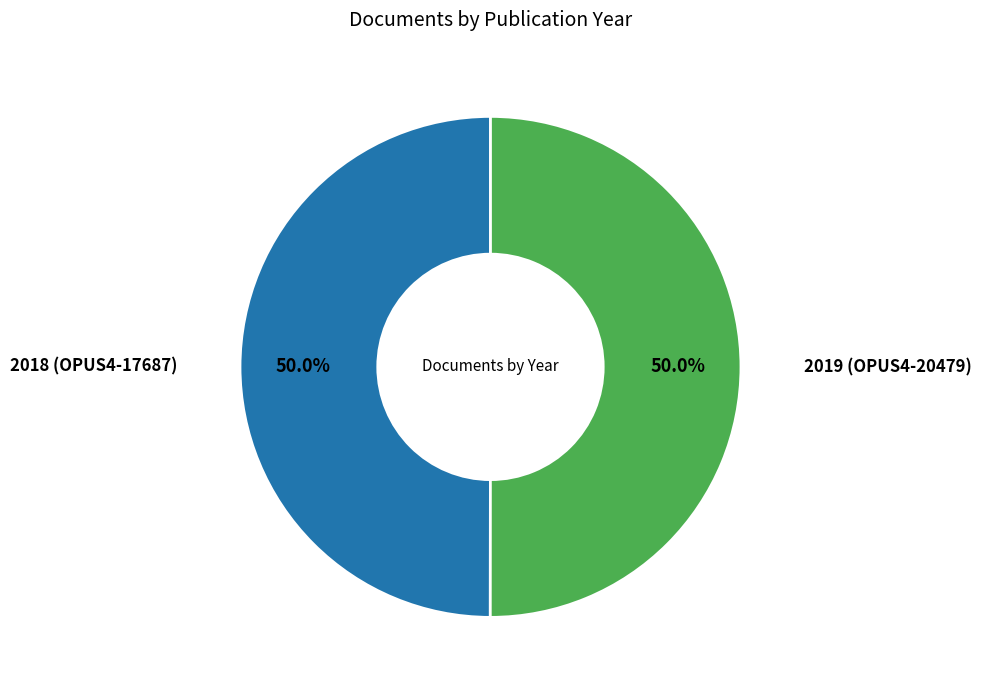

Approximately how many times larger is the value at 2019 (OPUS4-20479) compared to 2018 (OPUS4-17687)?

1.0